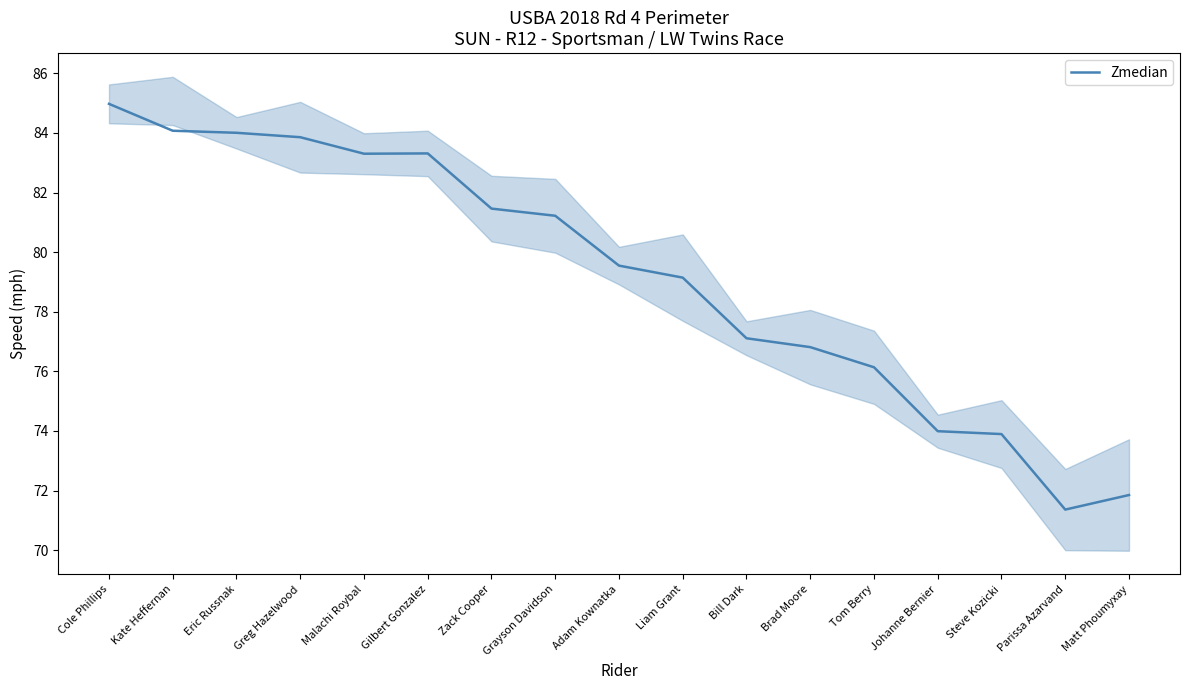

Does the chart have visible grid lines?

No